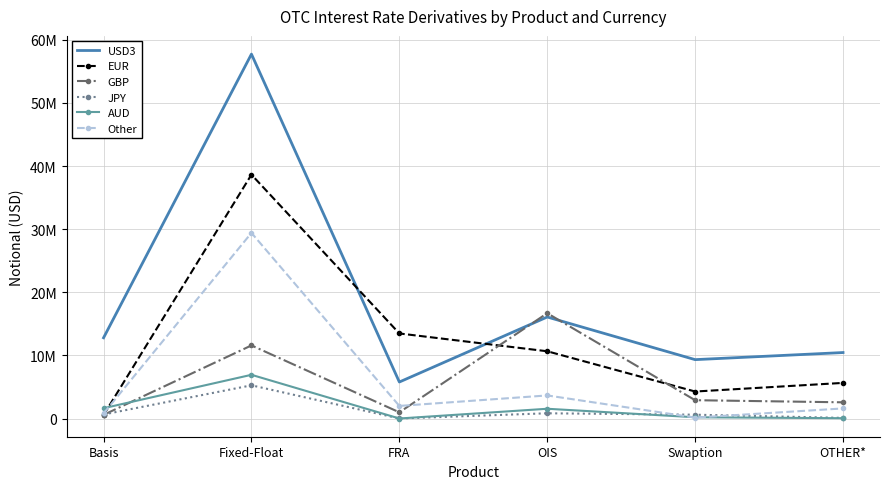

Which series ends up on top after the final intersection of Other and EUR?

EUR